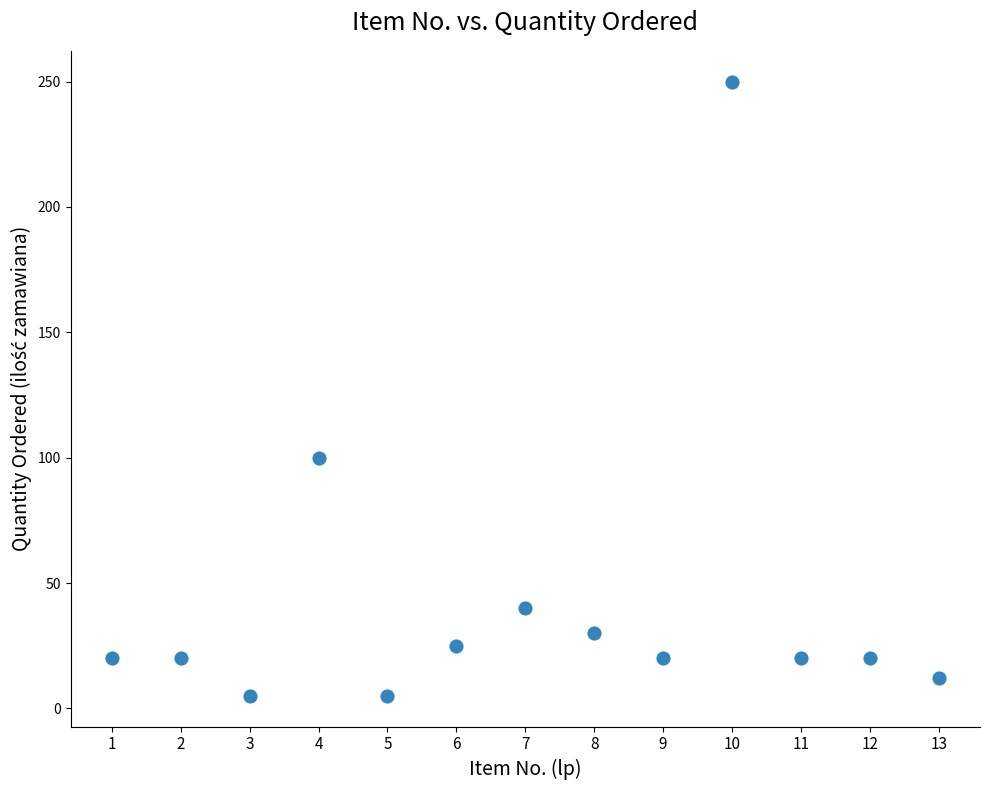

What Y value in the scatter plot is closest to 127?

100